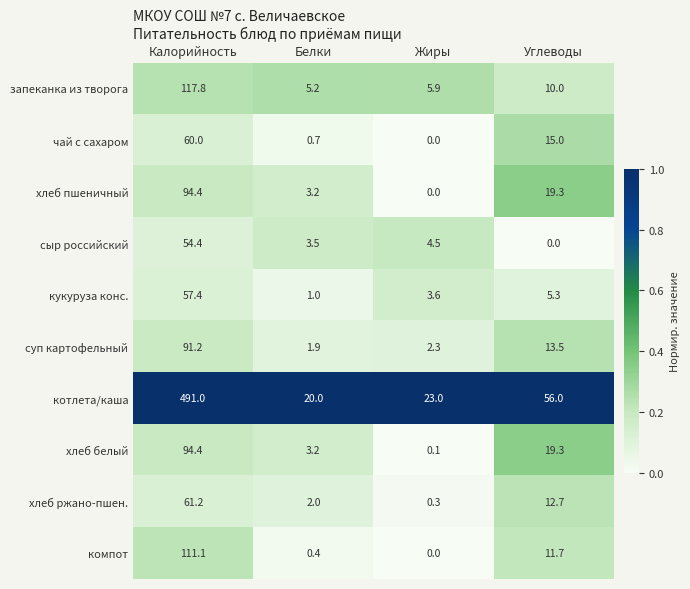

What is the difference between the чай с сахаром values at Углеводы and Белки?

14.3